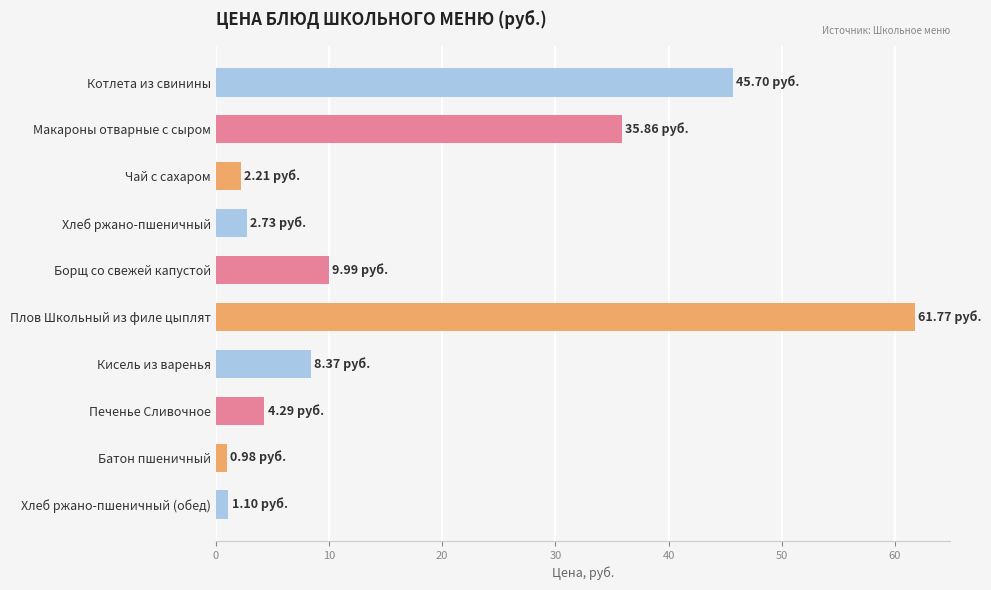

Approximately how many times larger is the value at Борщ со свежей капустой compared to Макароны отварные с сыром?

0.3